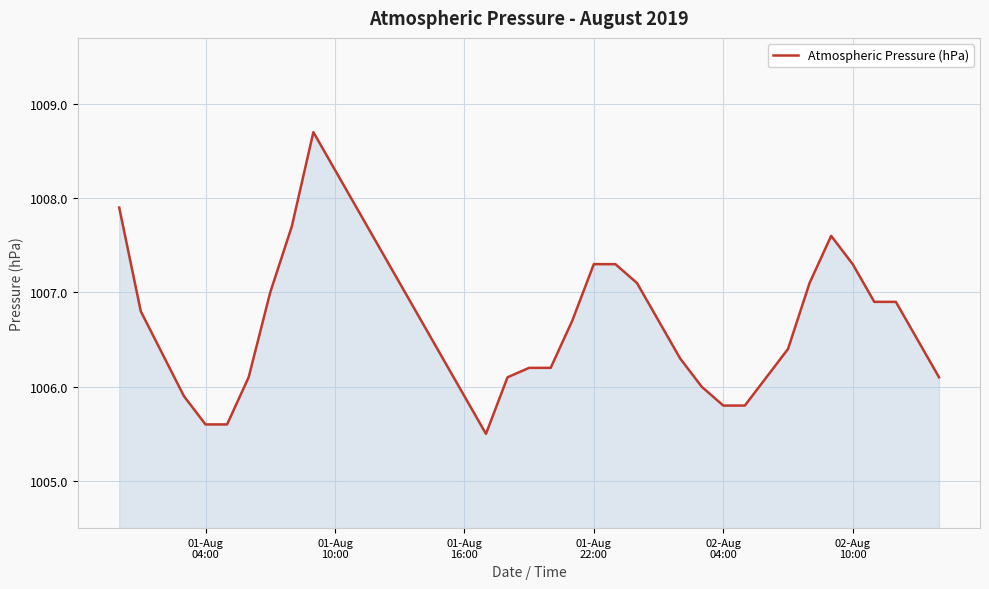

What is the difference between the maximum and minimum values?

3.2